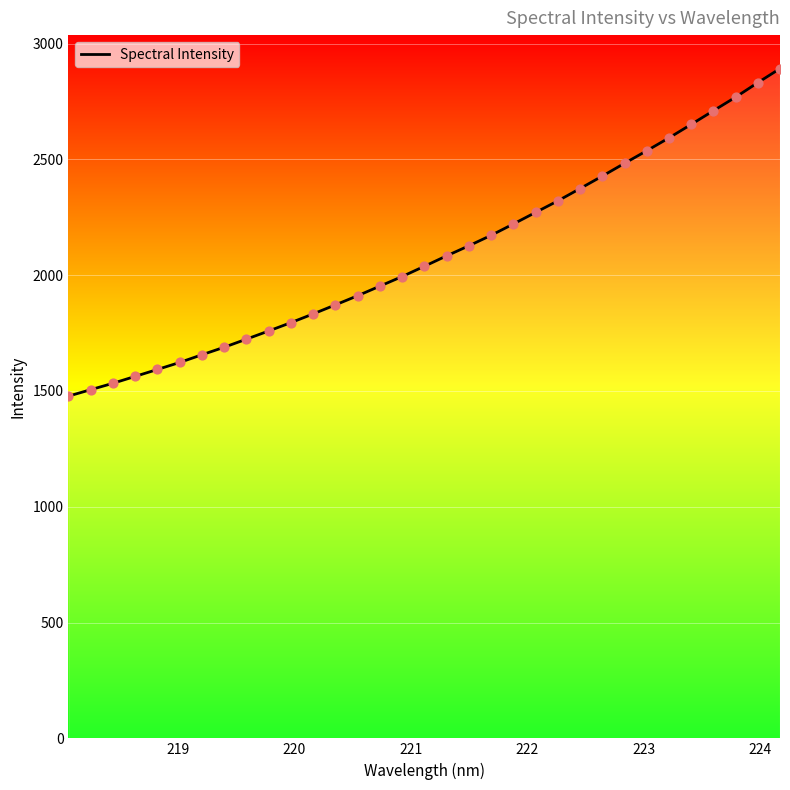

What is the smallest value displayed?

1477.5